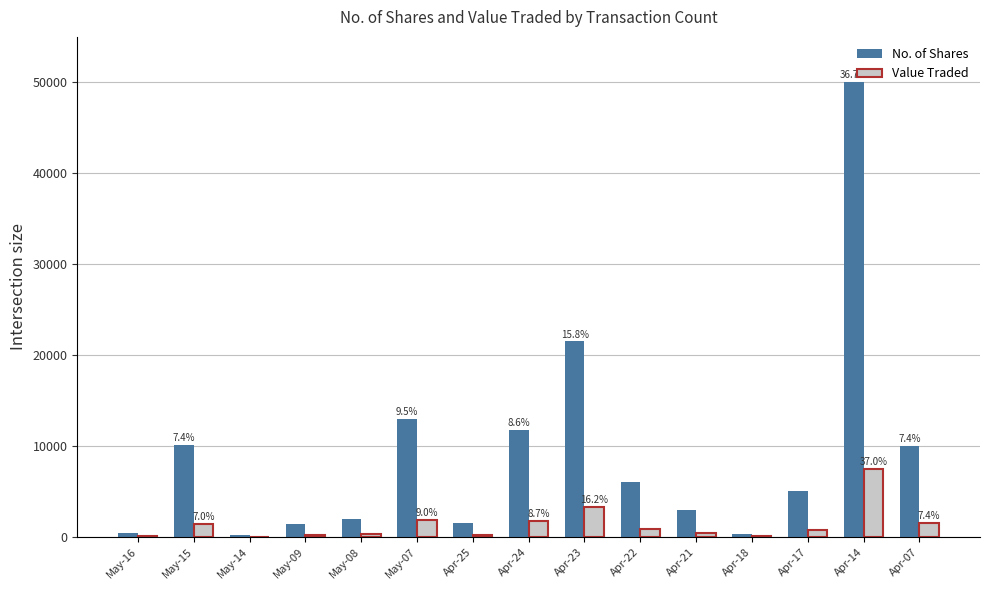

Where is No. of Shares nearest to the value 25135?

Apr-23